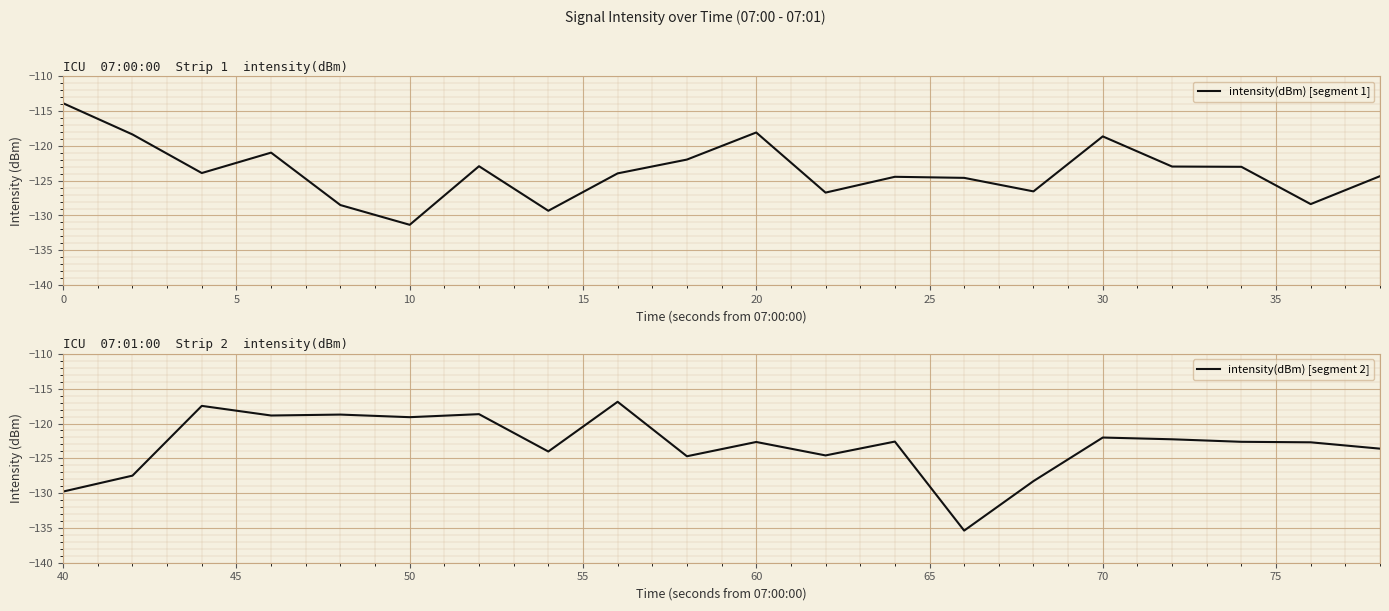

What is the highest value of the intensity(dBm) [segment 1] series?

-113.9